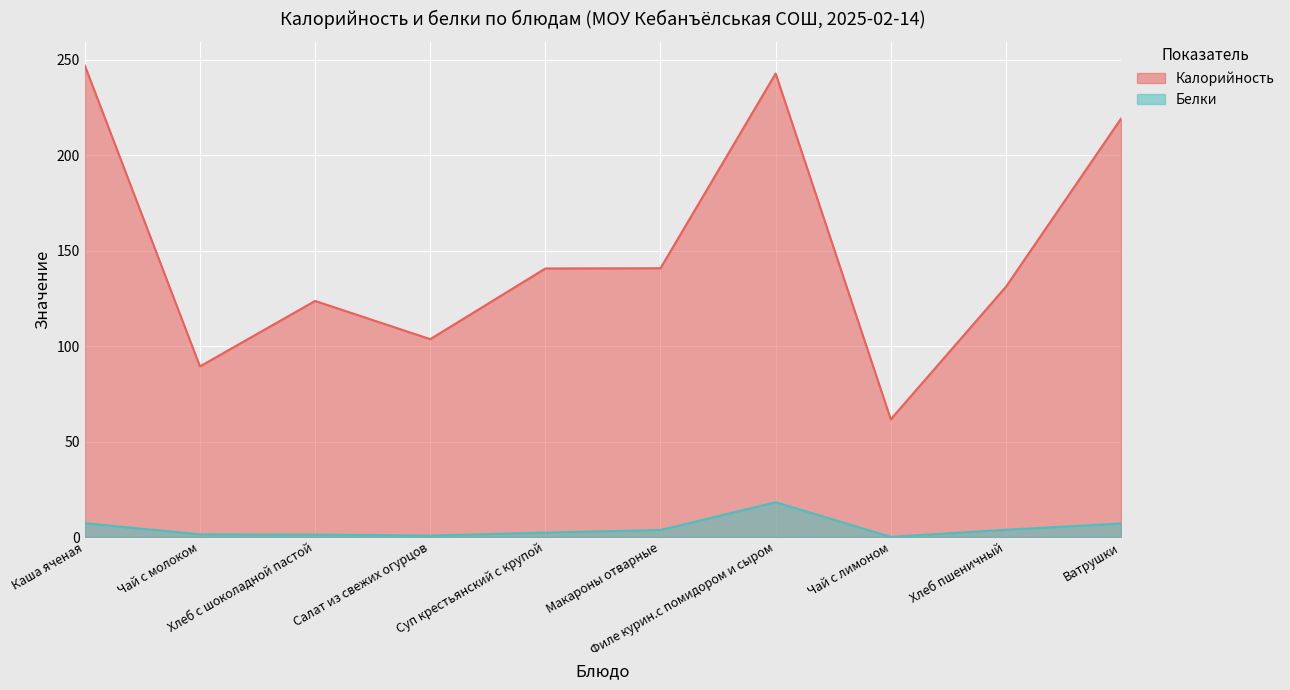

At which label does Белки reach its peak?

Филе курин.с помидором и сыром